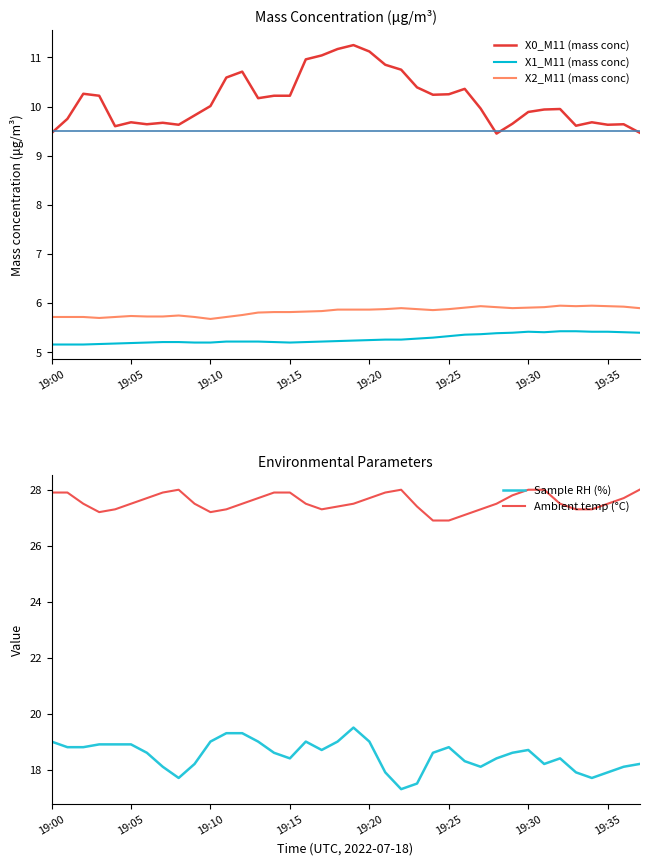

At which label is X1_M11 (mass conc) closest to 5?

19:00